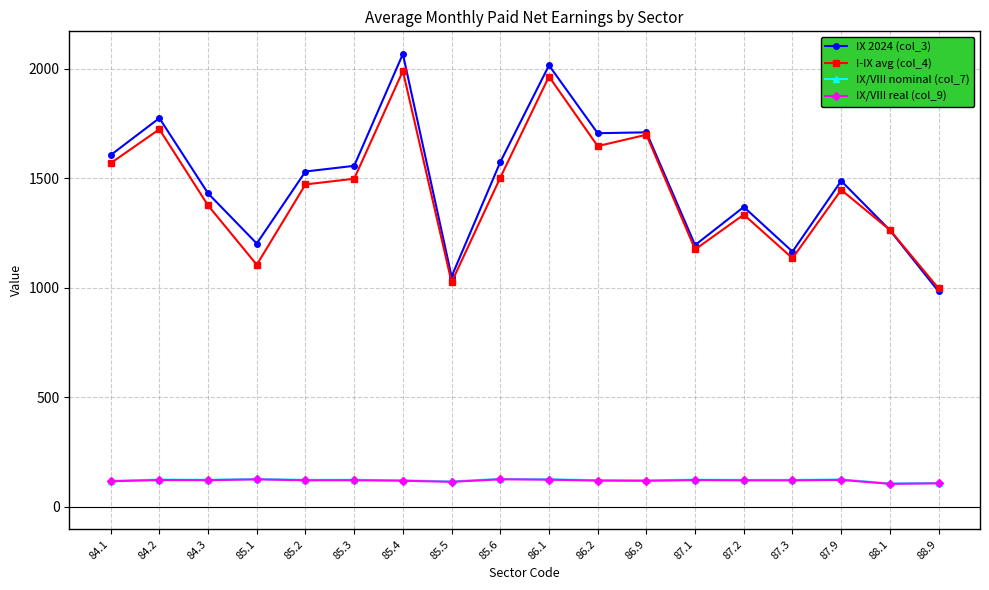

What are all the series names shown in the legend?

IX 2024 (col_3), I-IX avg (col_4), IX/VIII nominal (col_7), IX/VIII real (col_9)